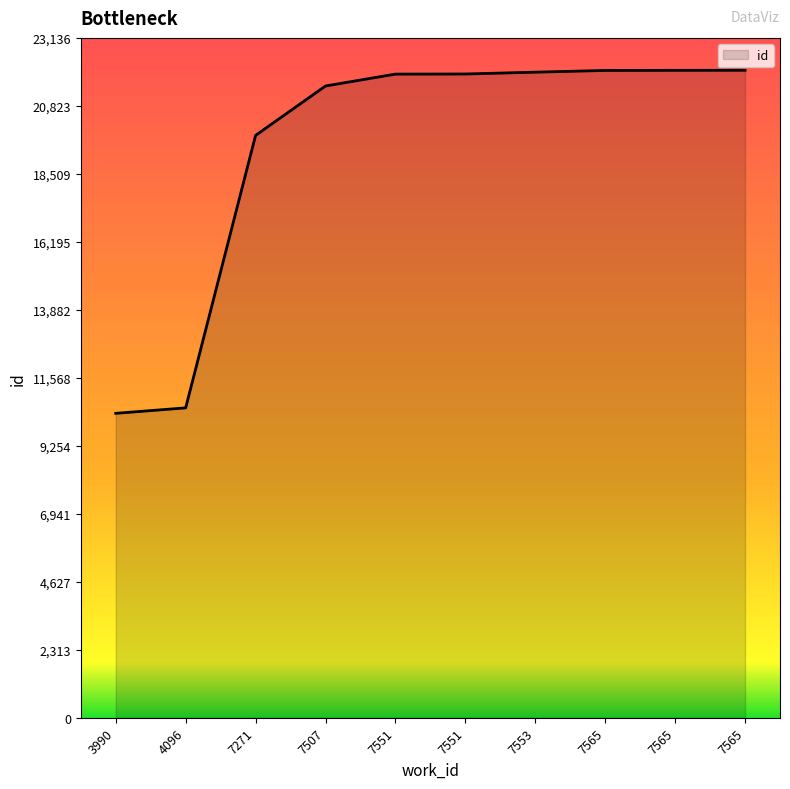

The value at 7551 is 21908. True or false?

True